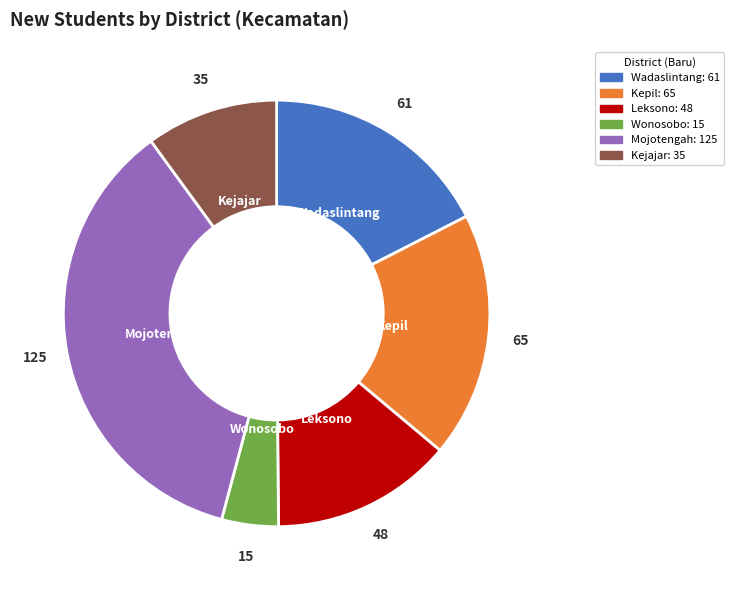

Does Kejajar represent more than half of the total?

No